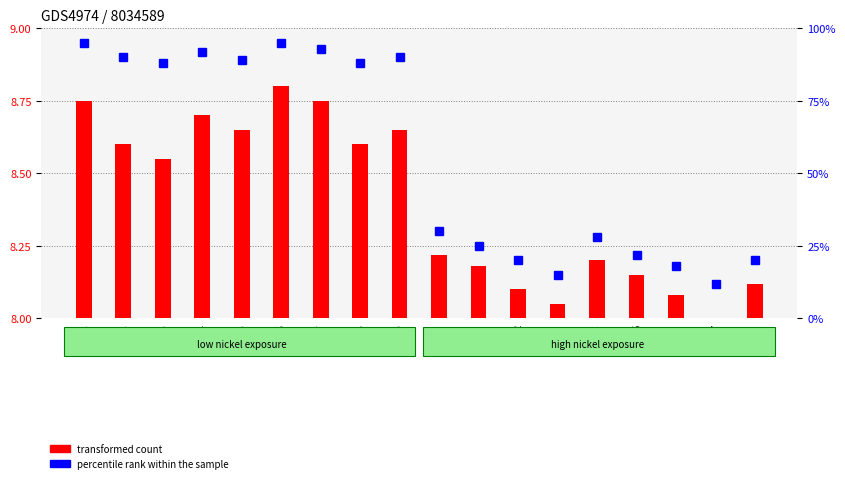

Reading left to right, extract all data points from this chart.

transformed count: 8.8	8.6	8.6	8.7	8.7	8.8	8.8	8.6	8.7	8.2	8.2	8.1	8.1	8.2	8.2	8.1	8.0	8.1
percentile rank within the sample: 95.0	90.0	88.0	92.0	89.0	95.0	93.0	88.0	90.0	30.0	25.0	20.0	15.0	28.0	22.0	18.0	12.0	20.0